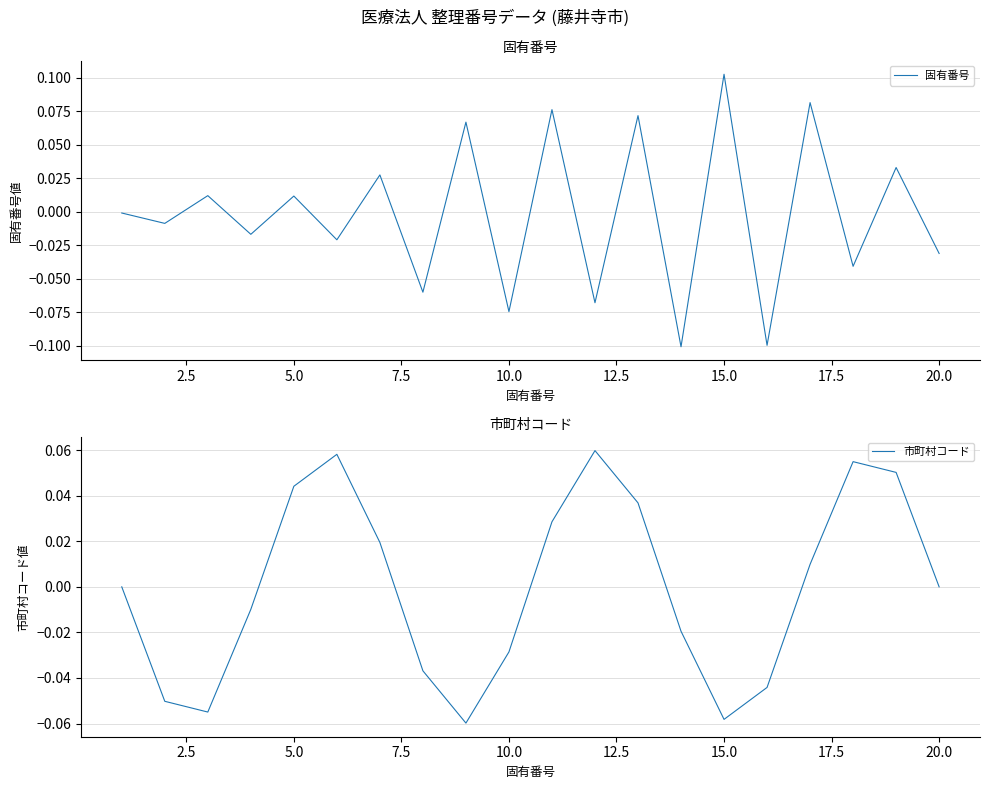

Reading left to right, what are all the values shown in this chart?

固有番号: -0.0	-0.0	0.0	-0.0	0.0	-0.0	0.0	-0.1	0.1	-0.1	0.1	-0.1	0.1	-0.1	0.1	-0.1	0.1	-0.0	0.0	-0.0
市町村コード: 0.0	-0.1	-0.1	-0.0	0.0	0.1	0.0	-0.0	-0.1	-0.0	0.0	0.1	0.0	-0.0	-0.1	-0.0	0.0	0.1	0.1	-0.0